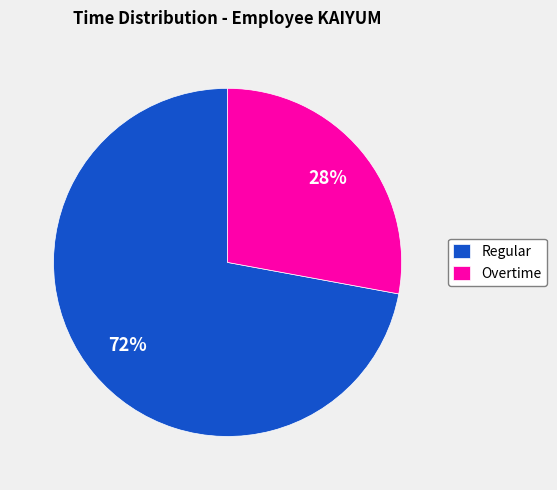

To the nearest percent, what is the average slice percentage?

50%